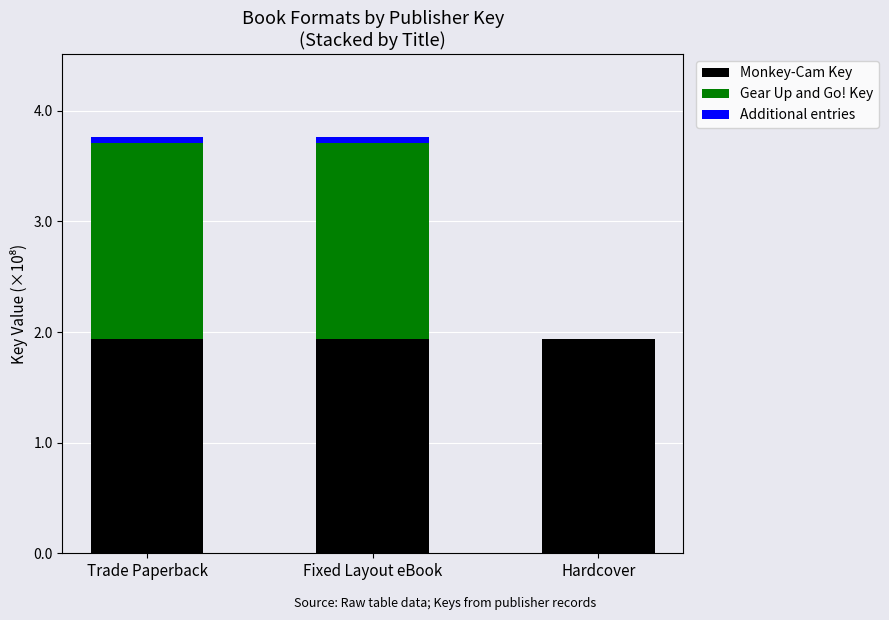

What is the total value across all series at Hardcover?

1.9